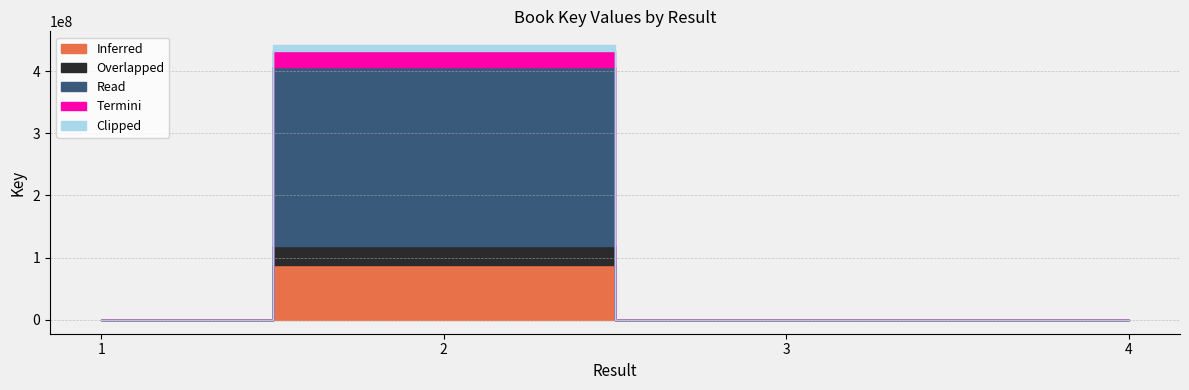

How many categories are shown in the chart?

4